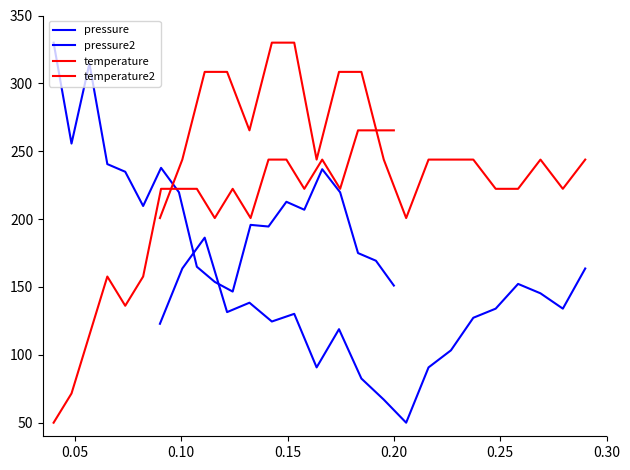

True or false: temperature has a value of 265.4 at 0.20.

True